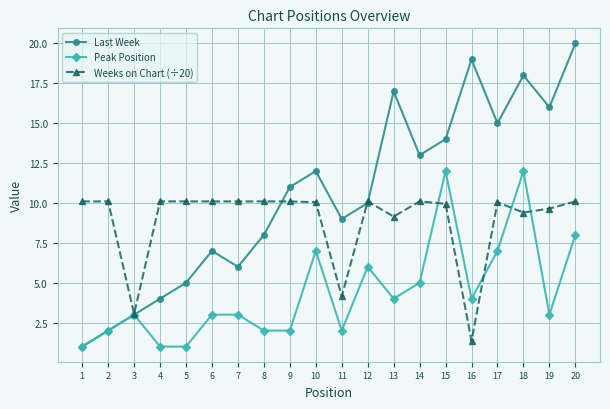

Is it true that Weeks on Chart (÷20) equals 7.0 at 4?

False